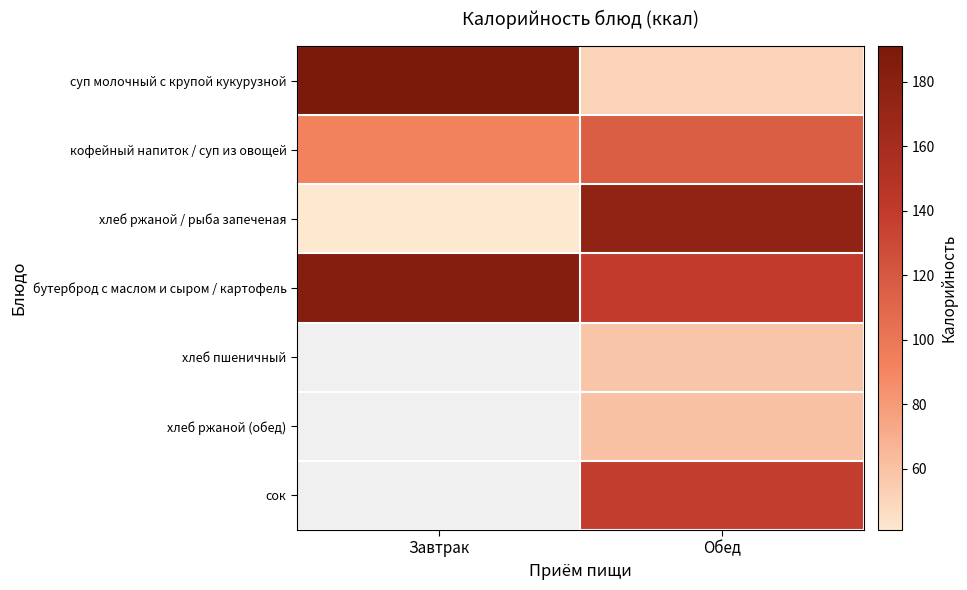

The суп молочный с крупой кукурузной series shows 34.3 at Обед. True or false?

False